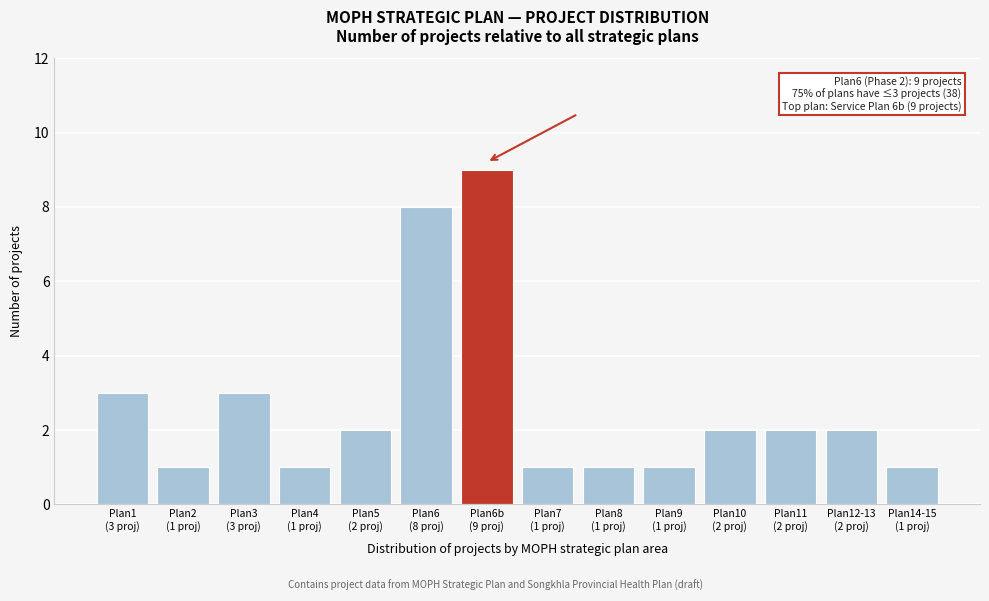

Reading left to right, extract all data points from this chart.

3	1	3	1	2	8	9	1	1	1	2	2	2	1